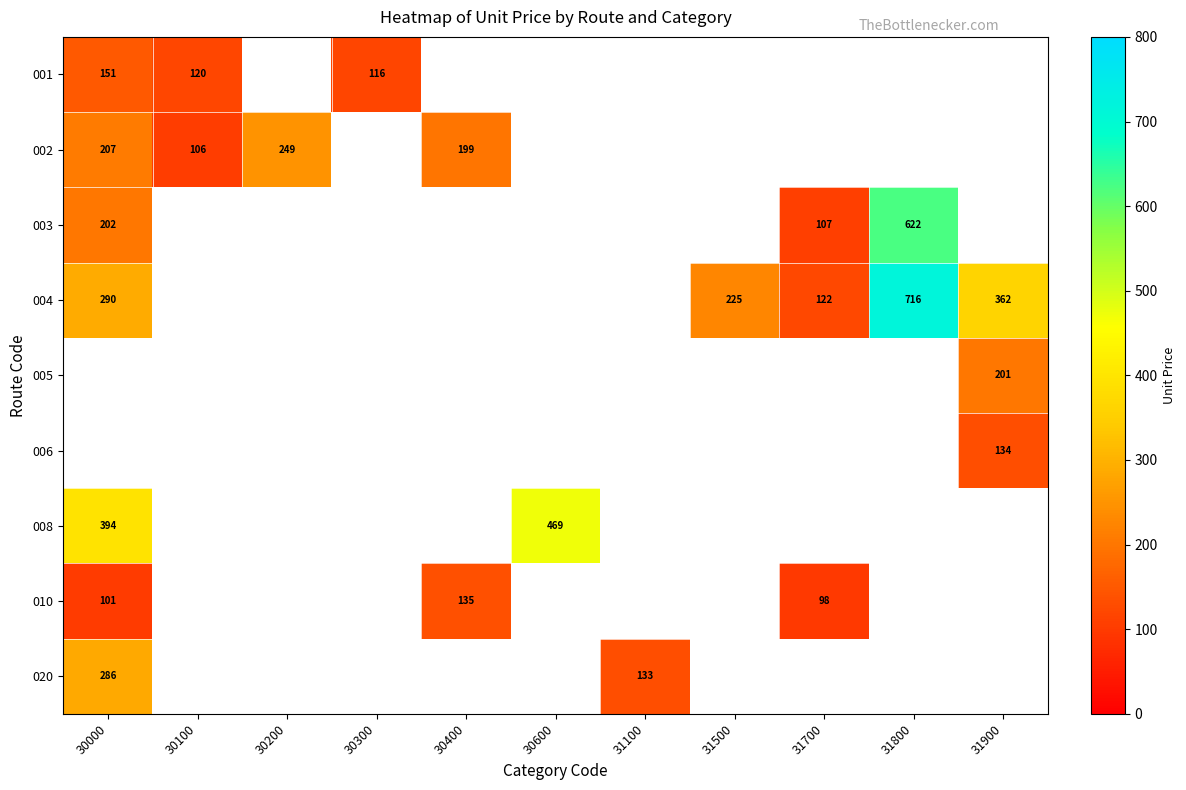

At how many categories does at least one series exceed 645?

1